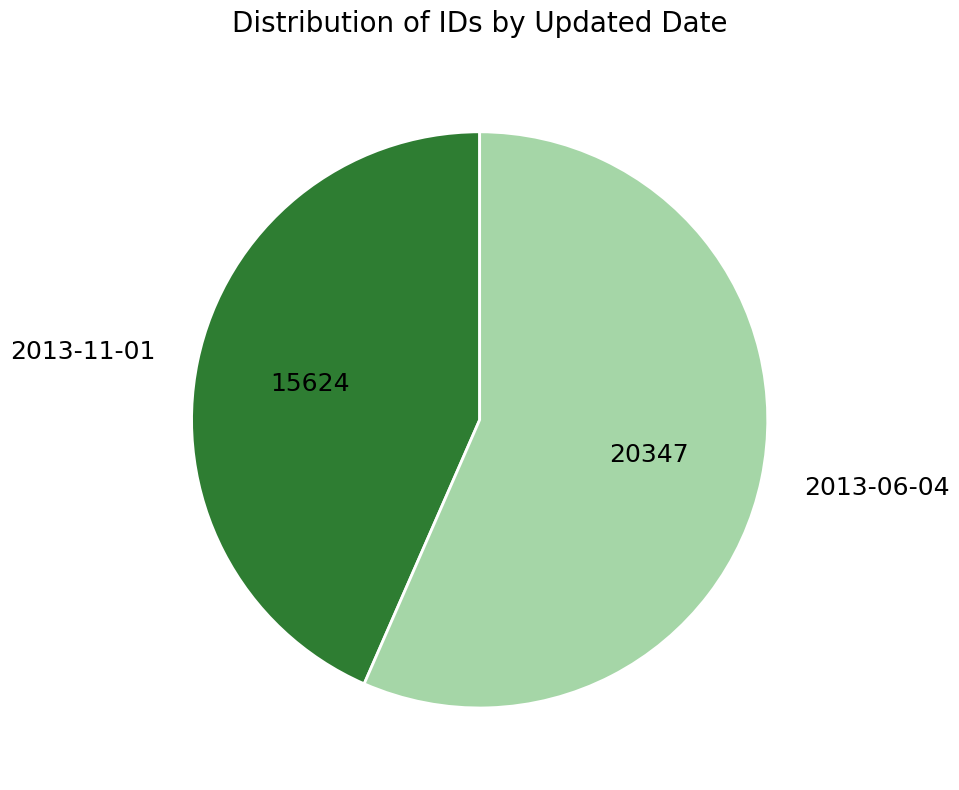

How many slices are in this pie chart?

2